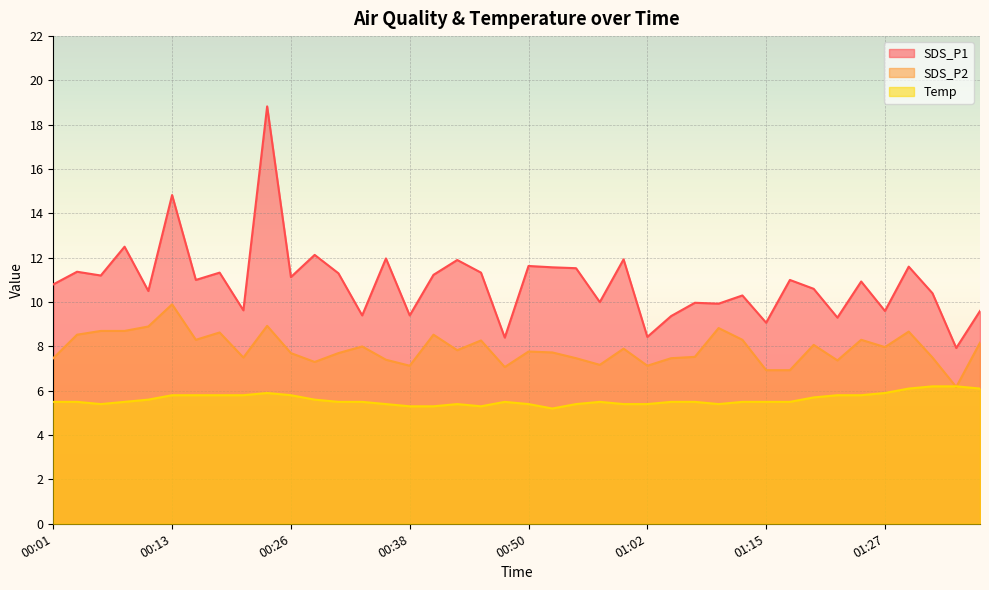

Reading left to right, what are all the values shown in this chart?

SDS_P1: 00:01=10.8	00:03=11.4	00:06=11.2	00:08=12.5	00:11=10.5	00:13=14.8	00:16=11.0	00:18=11.3	00:21=9.6	00:23=18.8	00:26=11.1	00:28=12.1	00:31=11.3	00:33=9.4	00:35=12.0	00:38=9.4	00:40=11.2	00:43=11.9	00:45=11.3	00:48=8.4	00:50=11.6	00:53=11.6	00:55=11.5	00:58=10.0	01:00=11.9	01:02=8.4	01:05=9.4	01:07=10.0	01:10=9.9	01:12=10.3	01:15=9.1	01:17=11.0	01:20=10.6	01:22=9.3	01:25=10.9	01:27=9.6	01:30=11.6	01:32=10.4	01:34=7.9	01:37=9.6
SDS_P2: 00:01=7.5	00:03=8.5	00:06=8.7	00:08=8.7	00:11=8.9	00:13=9.9	00:16=8.3	00:18=8.6	00:21=7.5	00:23=8.9	00:26=7.7	00:28=7.3	00:31=7.7	00:33=8.0	00:35=7.4	00:38=7.1	00:40=8.5	00:43=7.8	00:45=8.3	00:48=7.1	00:50=7.8	00:53=7.7	00:55=7.5	00:58=7.2	01:00=7.9	01:02=7.1	01:05=7.5	01:07=7.5	01:10=8.8	01:12=8.3	01:15=6.9	01:17=6.9	01:20=8.1	01:22=7.4	01:25=8.3	01:27=8.0	01:30=8.7	01:32=7.5	01:34=6.2	01:37=8.2
Temp: 00:01=5.5	00:03=5.5	00:06=5.4	00:08=5.5	00:11=5.6	00:13=5.8	00:16=5.8	00:18=5.8	00:21=5.8	00:23=5.9	00:26=5.8	00:28=5.6	00:31=5.5	00:33=5.5	00:35=5.4	00:38=5.3	00:40=5.3	00:43=5.4	00:45=5.3	00:48=5.5	00:50=5.4	00:53=5.2	00:55=5.4	00:58=5.5	01:00=5.4	01:02=5.4	01:05=5.5	01:07=5.5	01:10=5.4	01:12=5.5	01:15=5.5	01:17=5.5	01:20=5.7	01:22=5.8	01:25=5.8	01:27=5.9	01:30=6.1	01:32=6.2	01:34=6.2	01:37=6.1